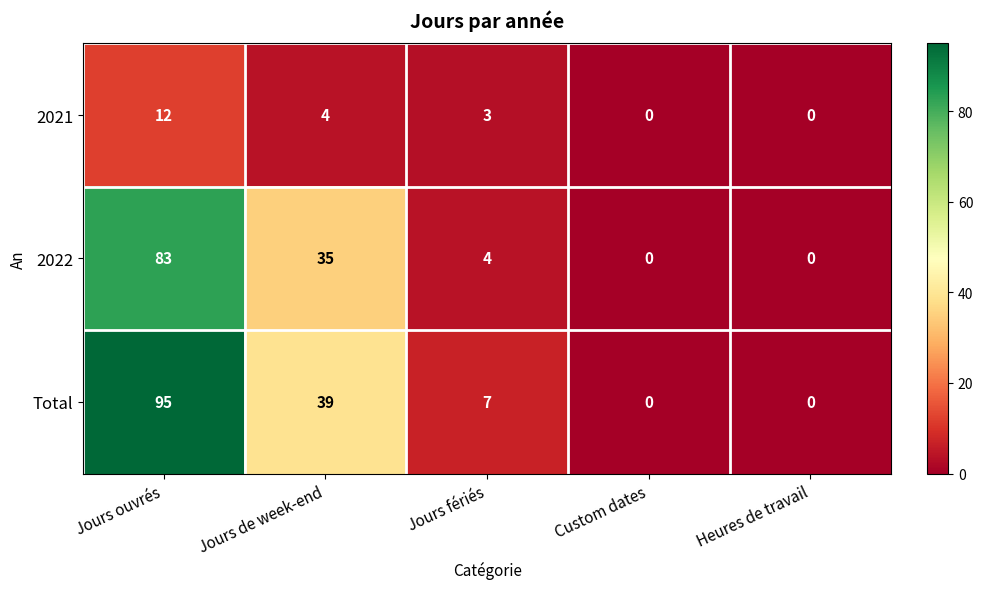

What is the average value of the Total series?

28